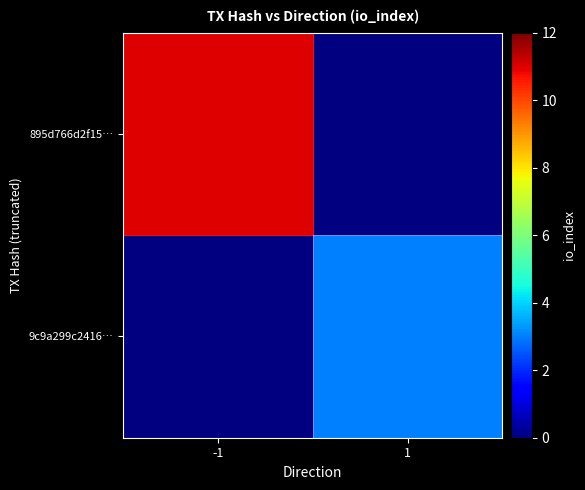

Read the 895d766d2f15… value at -1.

11.0